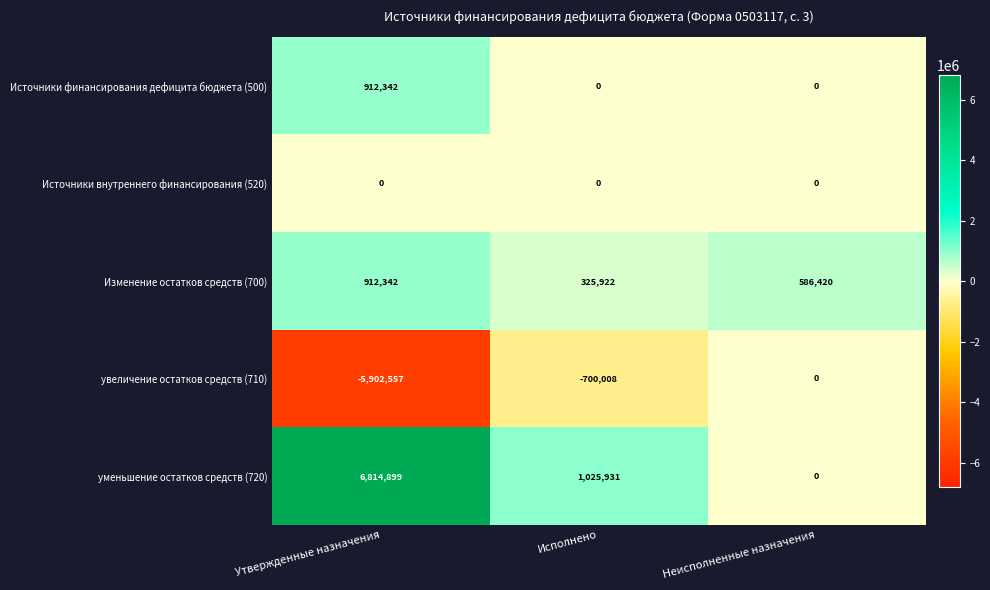

At which category is the sum across all series the highest?

Утвержденные назначения